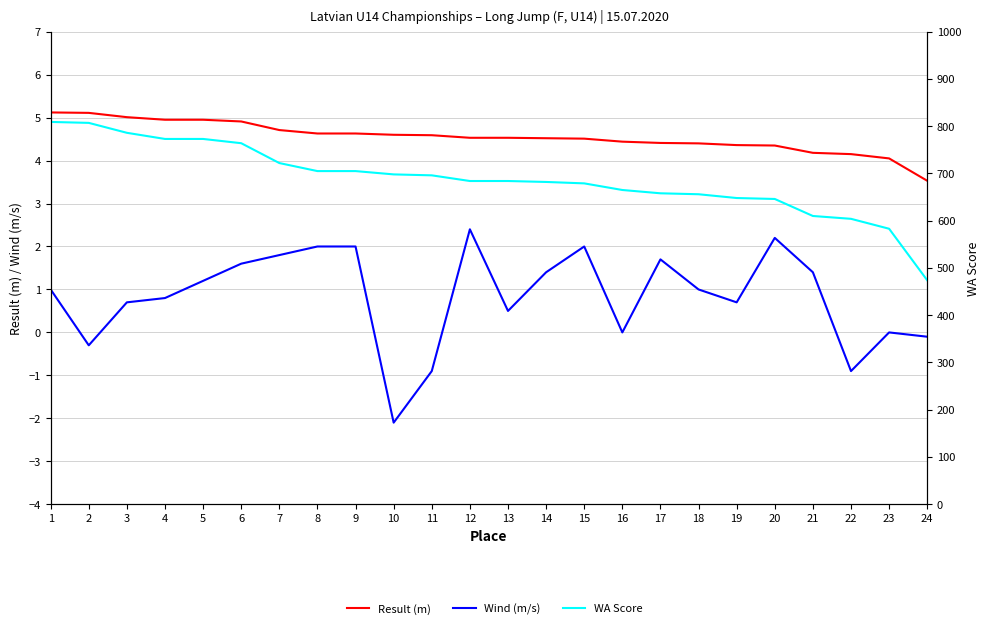

At which category is the sum across all series the highest?

1